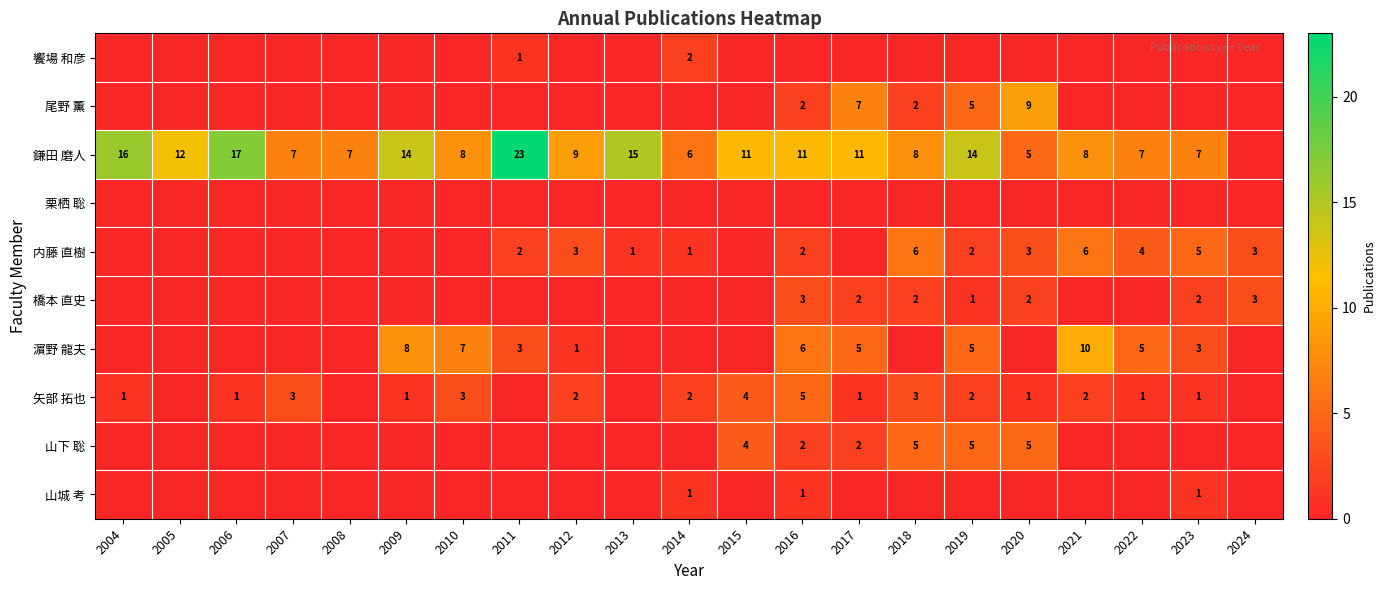

The 鎌田 磨人 series shows 14 at 2018. True or false?

False